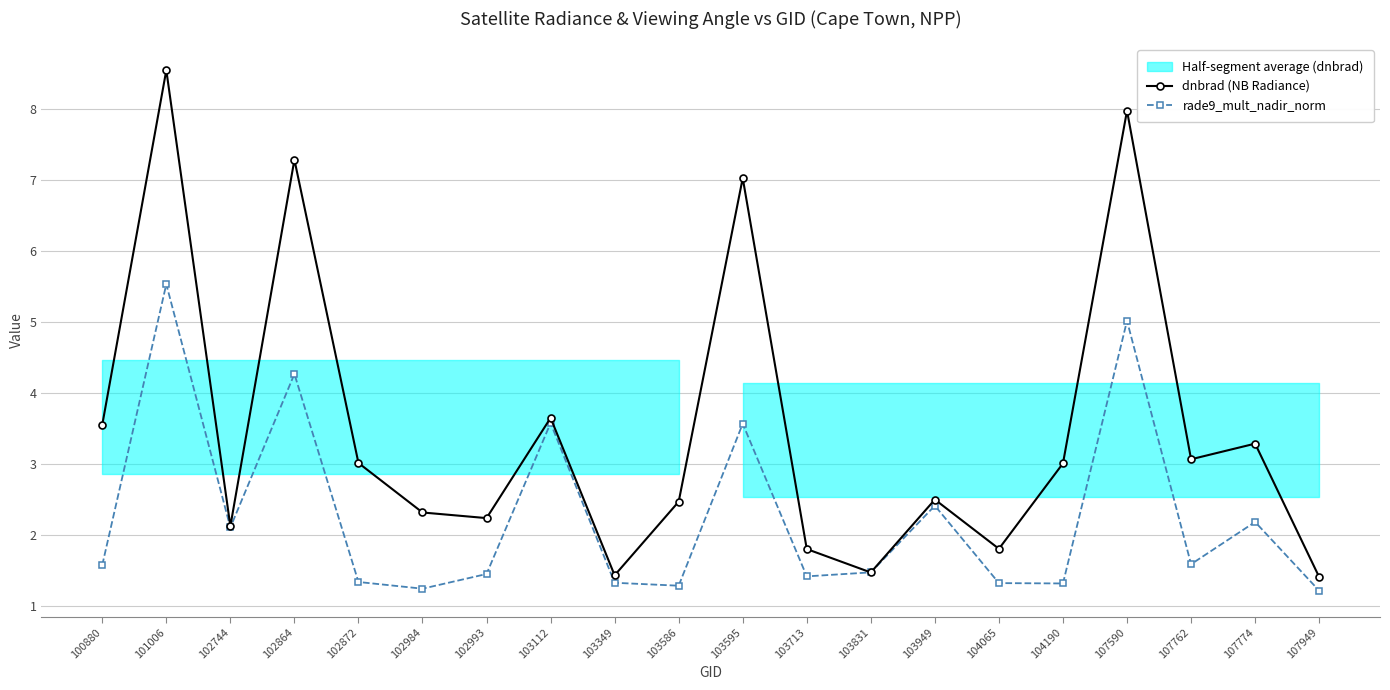

In dnbrad (NB Radiance), how many points are lower than both neighbors (excluding endpoints)?

6